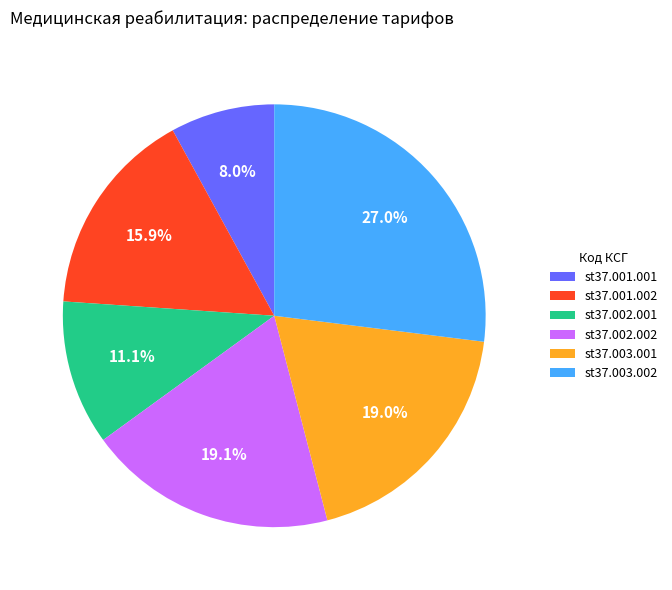

What percentage is the st37.003.001 slice, to the nearest percent?

19%